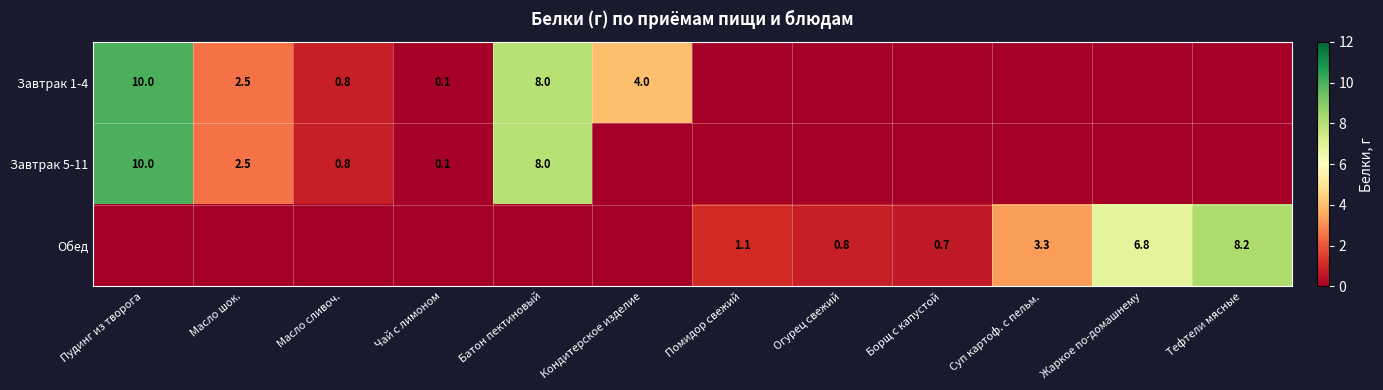

True or false: Обед has a value of 0.4 at Огурец свежий.

False